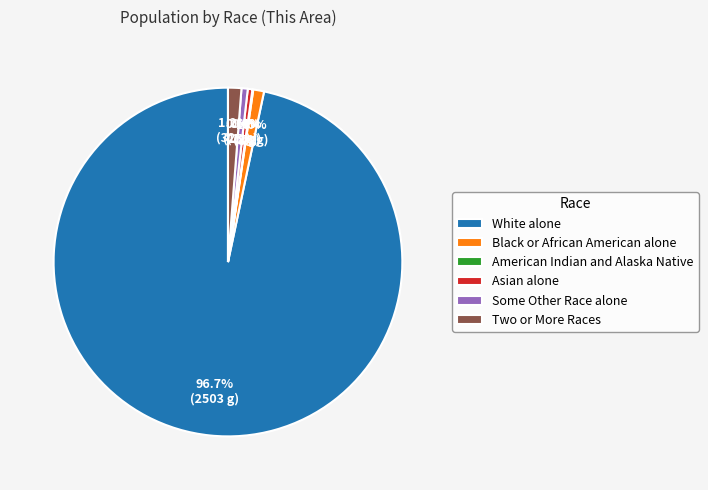

Is there a majority slice in this chart?

Yes